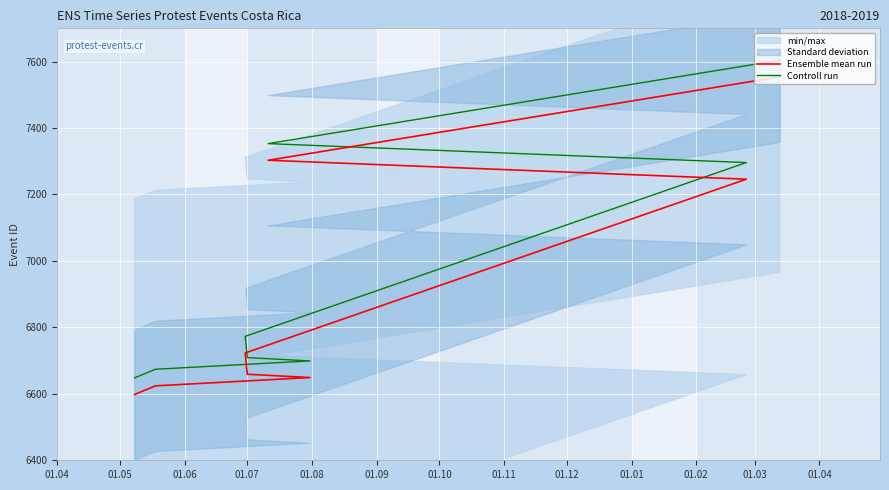

The Controll run series shows 4247 at 01.12. True or false?

False